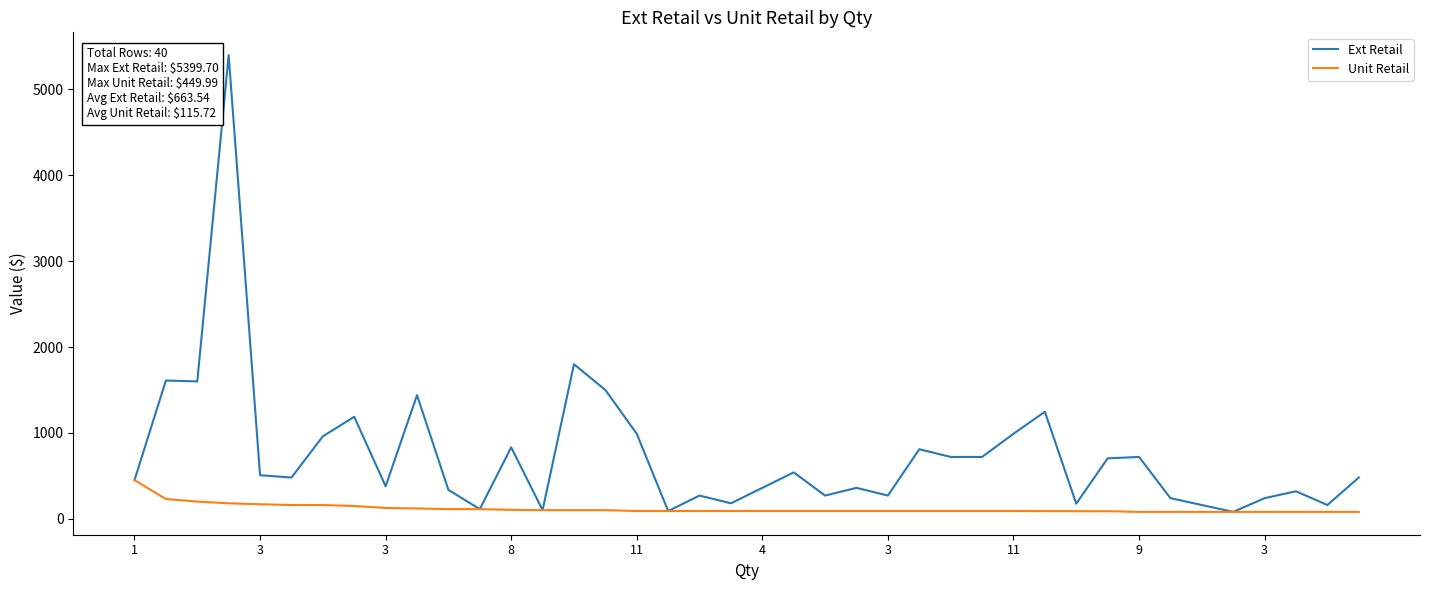

How many lines are shown in the chart?

2